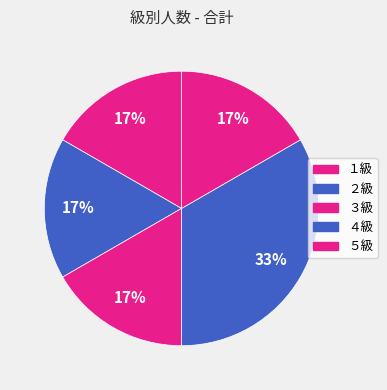

True or false: ５級 accounts for 17% of the total.

True